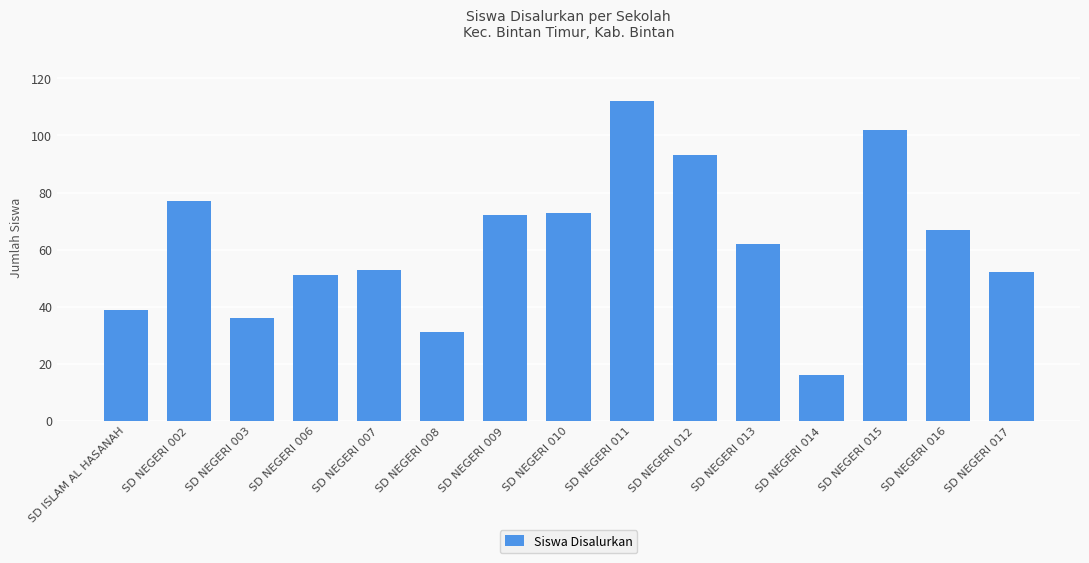

What is the smallest value displayed?

16